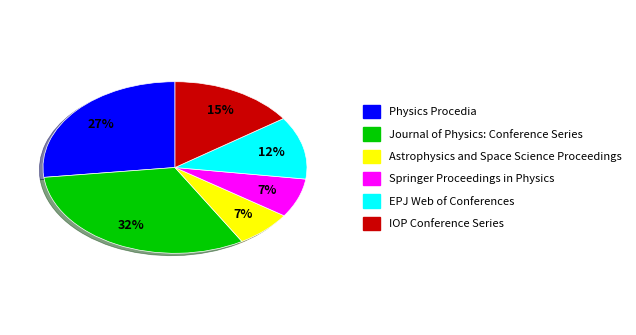

Does any single category account for the majority?

No